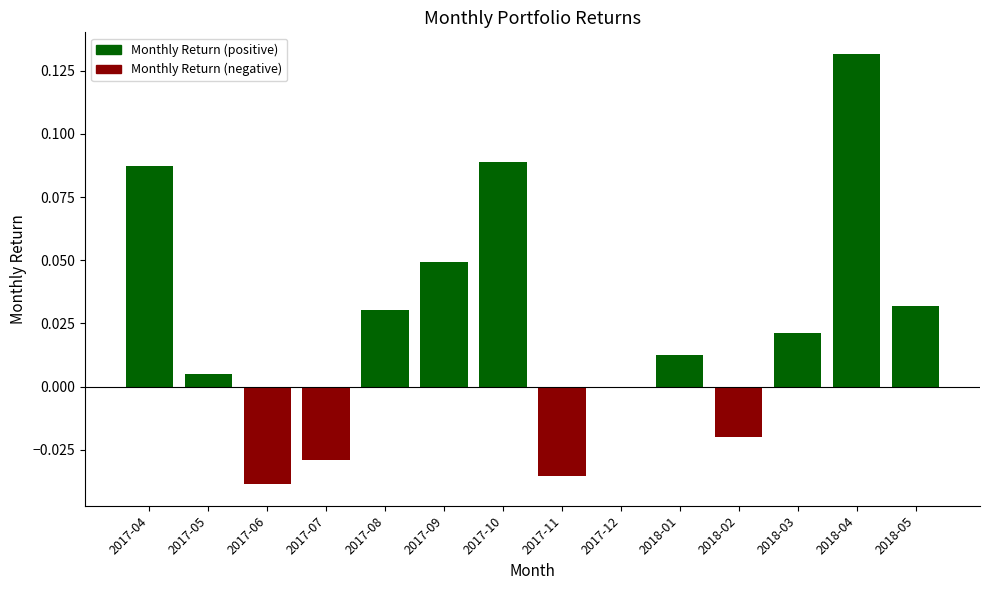

Are the bars grouped side by side (vs. stacked)?

No